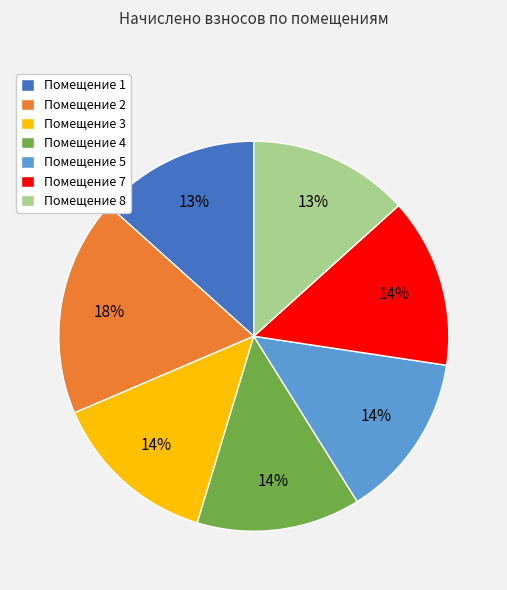

Is it true that Помещение 2 is 18% of the pie?

True